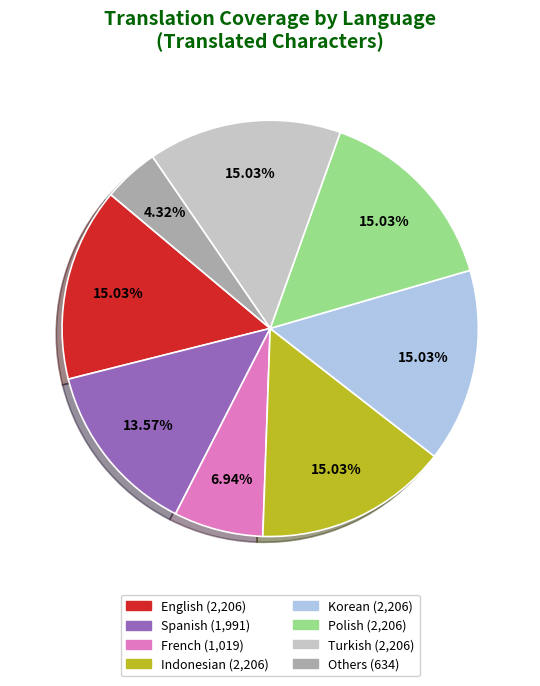

Count the number of slices in the pie.

8